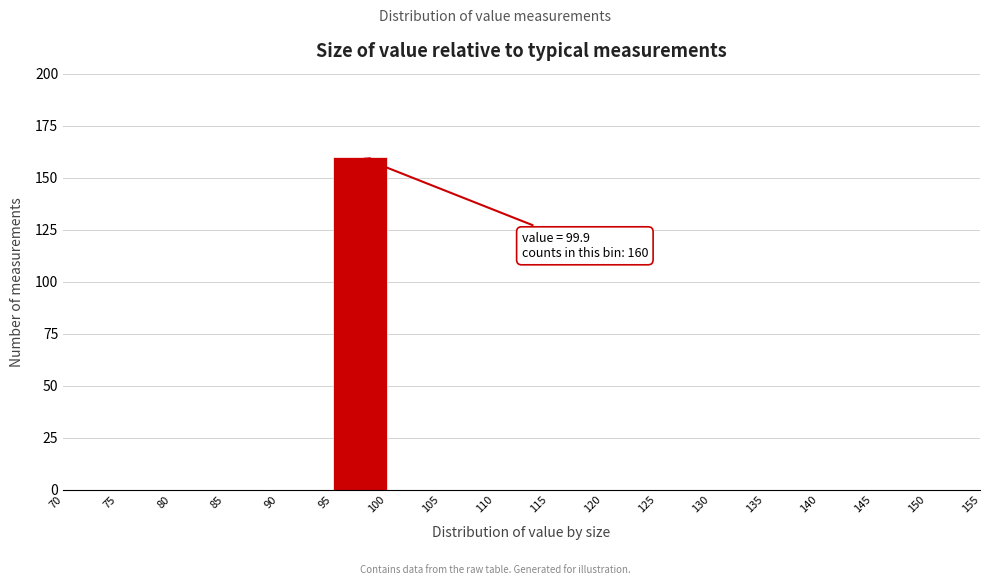

Over which range of the x-axis is the bar tallest?

95 to 100